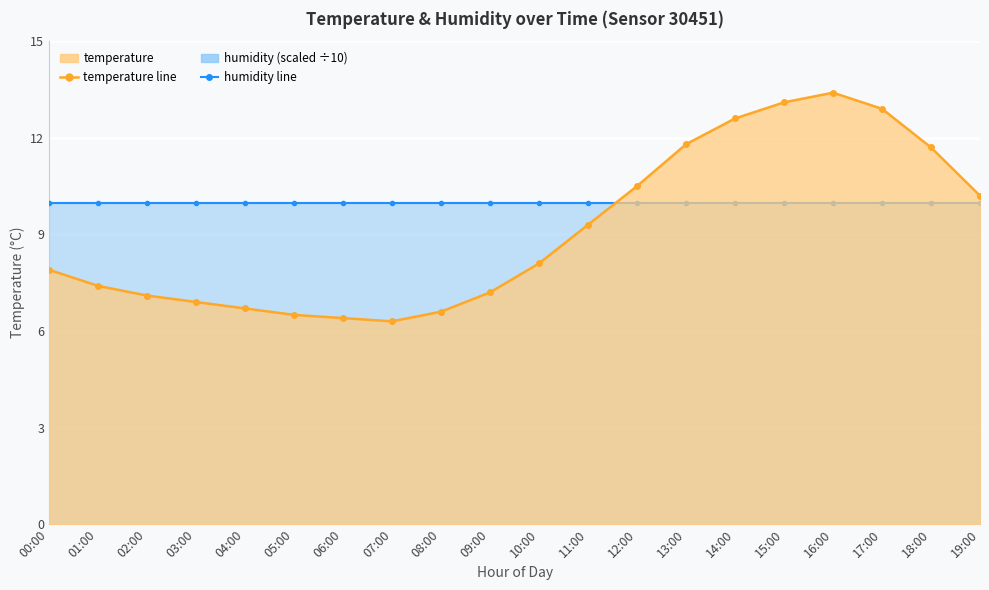

What position from the left is 05:00?

6